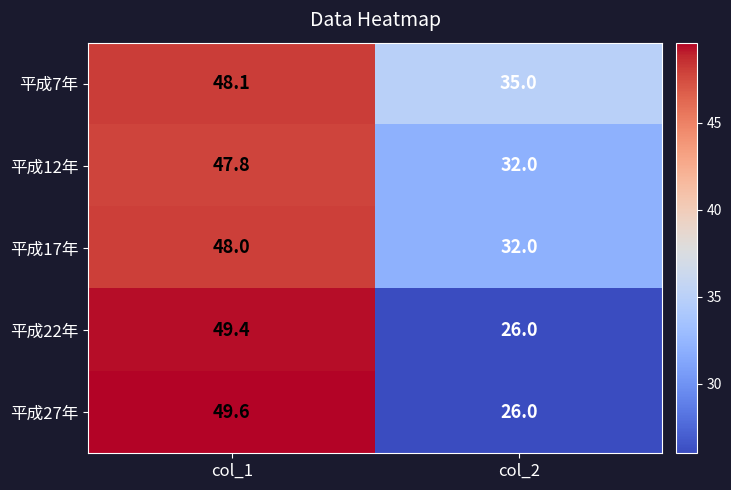

Reading left to right, transcribe all the data shown in this chart.

平成7年: col_1=48.1	col_2=35.0
平成12年: col_1=47.8	col_2=32.0
平成17年: col_1=48.0	col_2=32.0
平成22年: col_1=49.4	col_2=26.0
平成27年: col_1=49.6	col_2=26.0